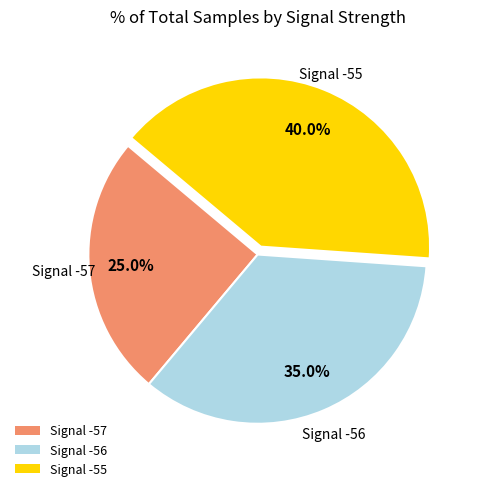

Which category has the biggest portion of the pie?

Signal -55